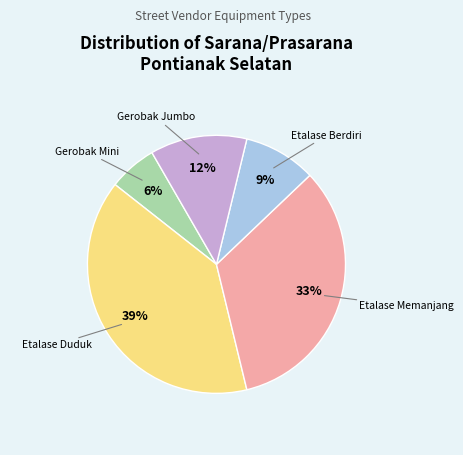

To the nearest percent, what is the average slice percentage?

20%